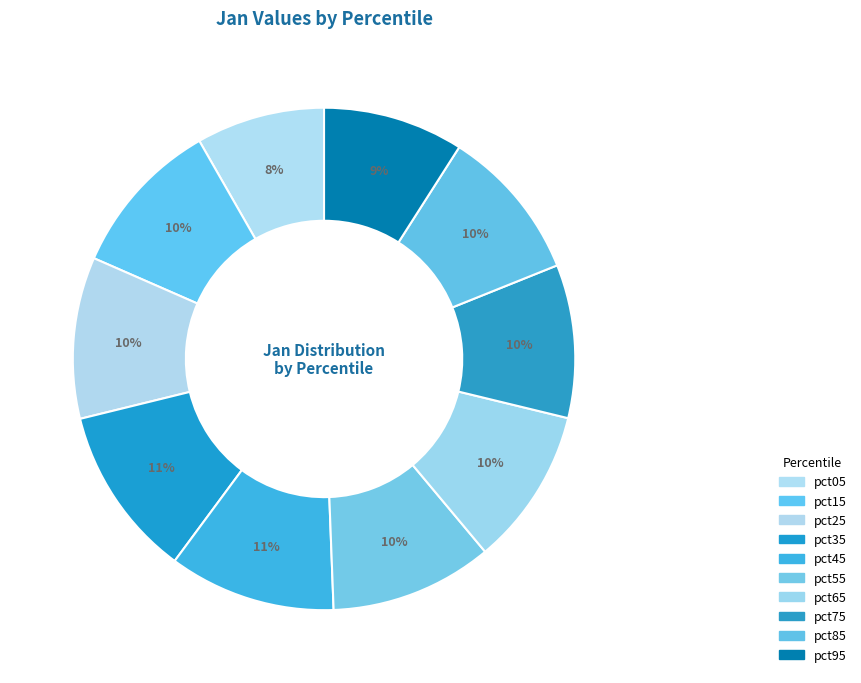

How many segments does this pie chart have?

10